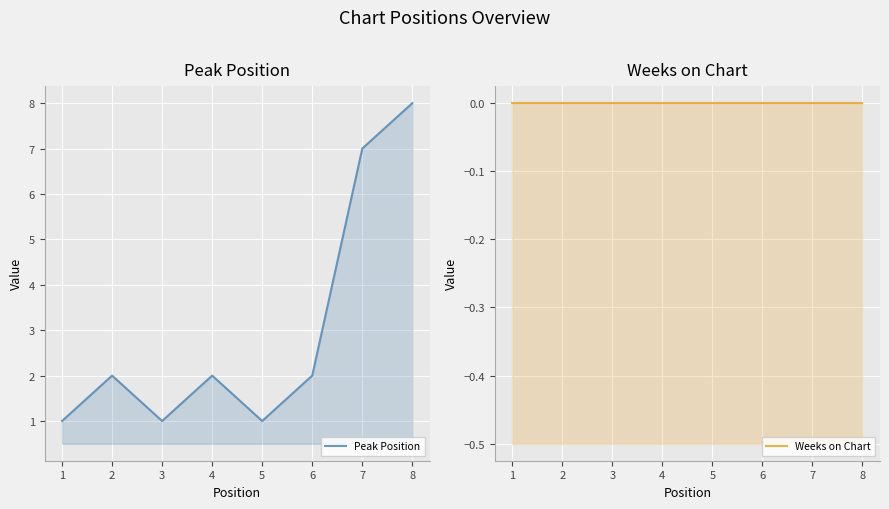

Rank the series by their maximum value, from lowest to highest.

Weeks on Chart, Peak Position